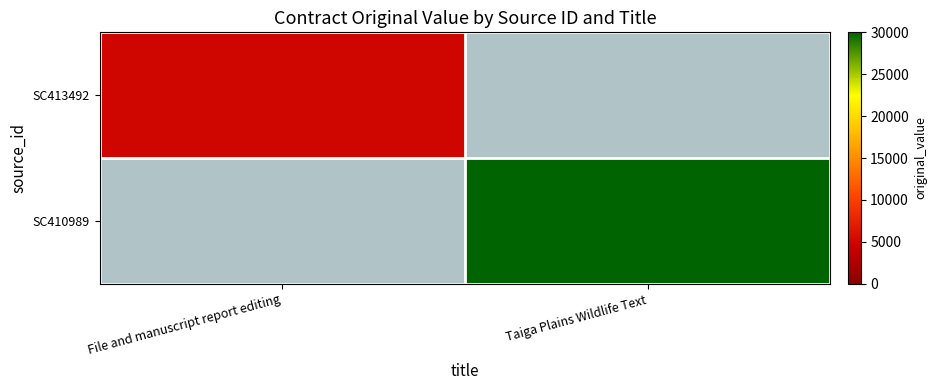

At which category is the sum across all series the highest?

Taiga Plains Wildlife Text